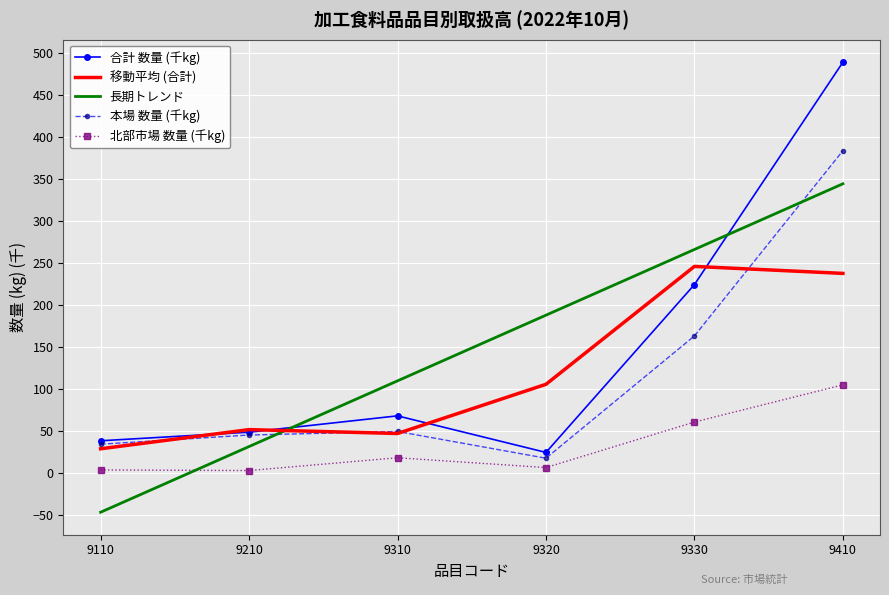

How many times do 長期トレンド and 北部市場 数量 (千kg) cross each other?

1